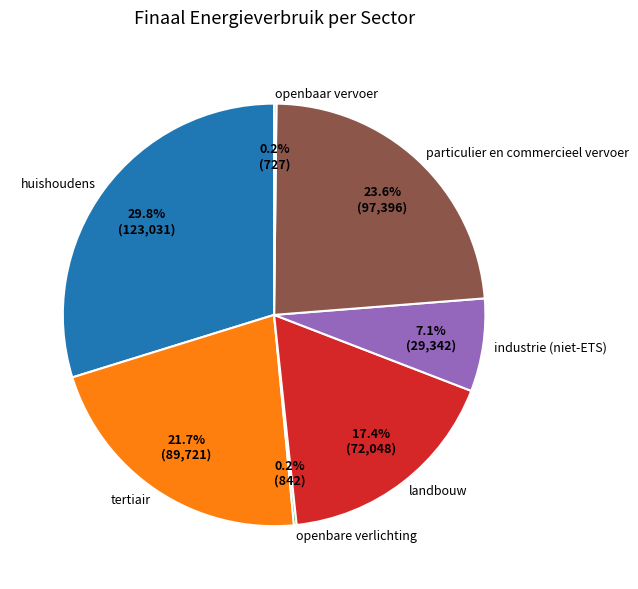

Is it true that particulier en commercieel vervoer is 12% of the pie?

False